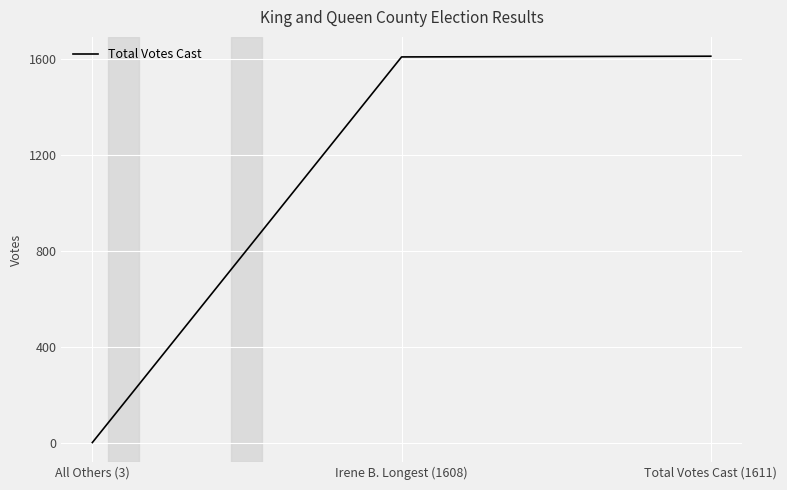

The chart shows a value of 2659 at Irene B. Longest (1608). True or false?

False